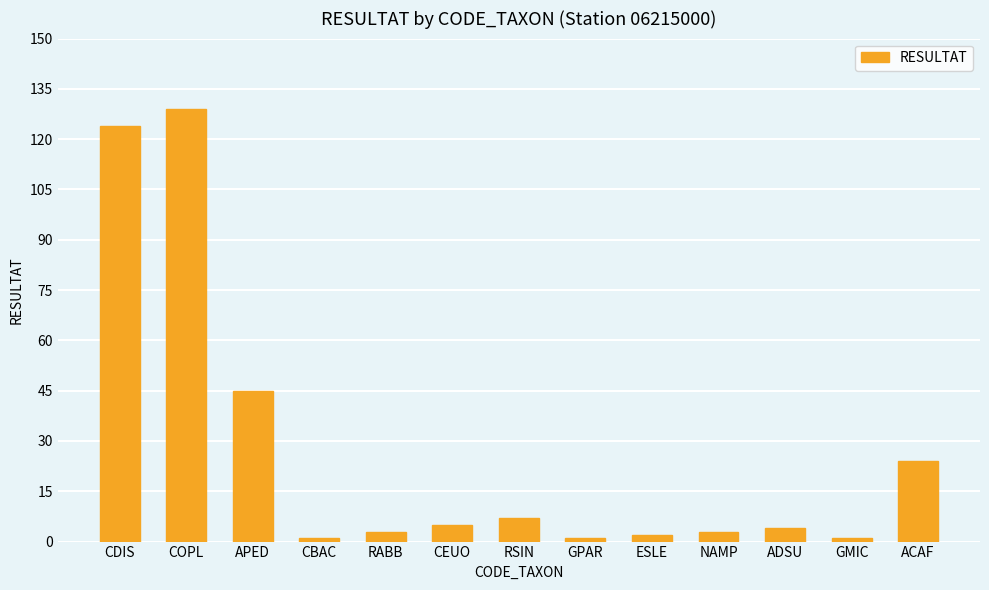

What is the change in value from GPAR to ESLE?

+1